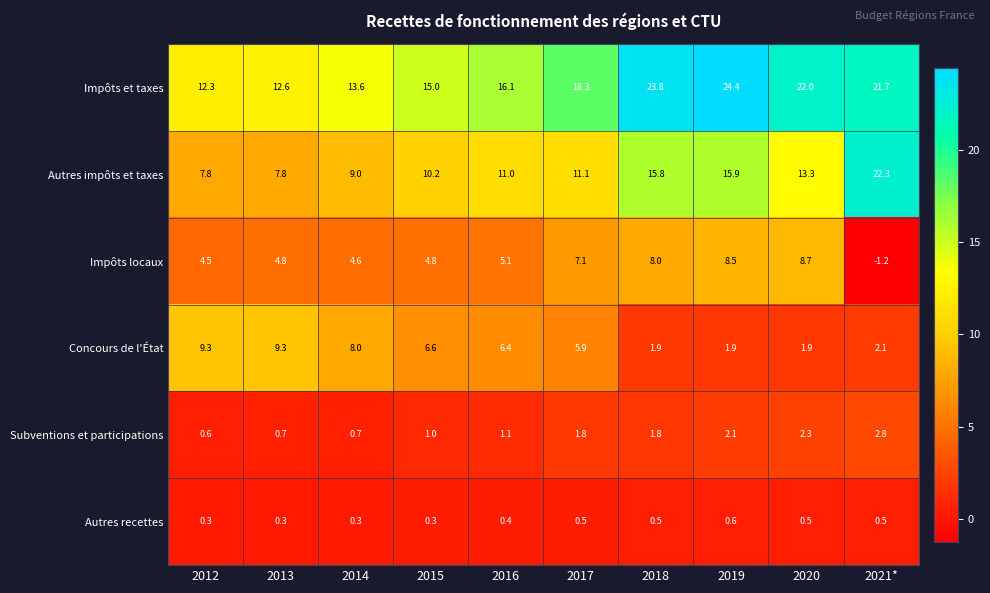

Which category has the lowest value across all series?

2021*